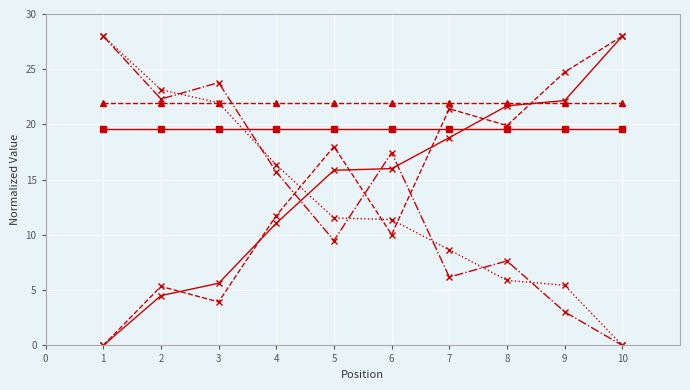

What is the total value across all series at 4?

96.4